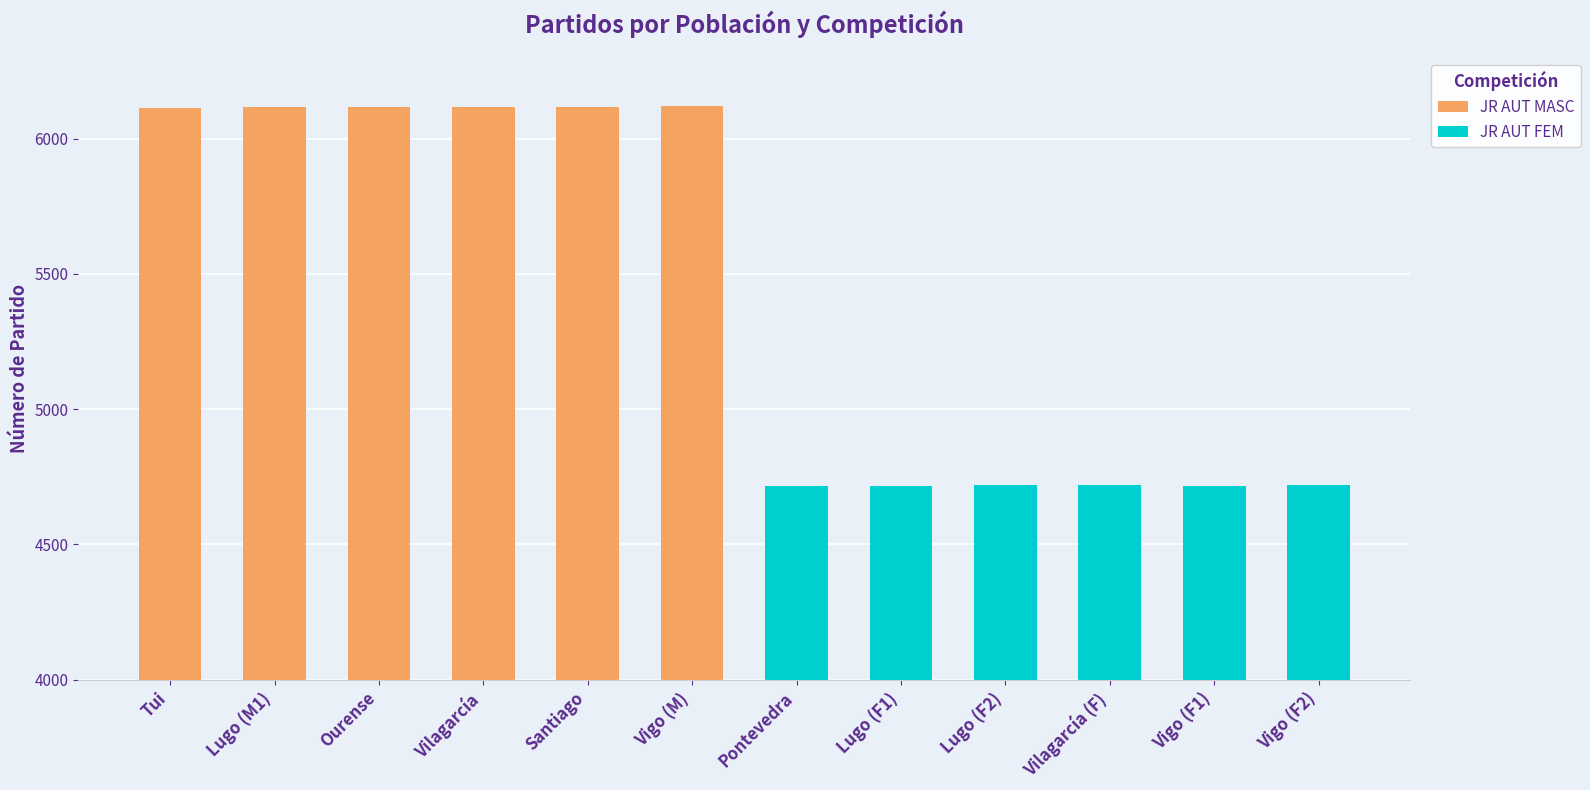

Are the bars horizontal?

No